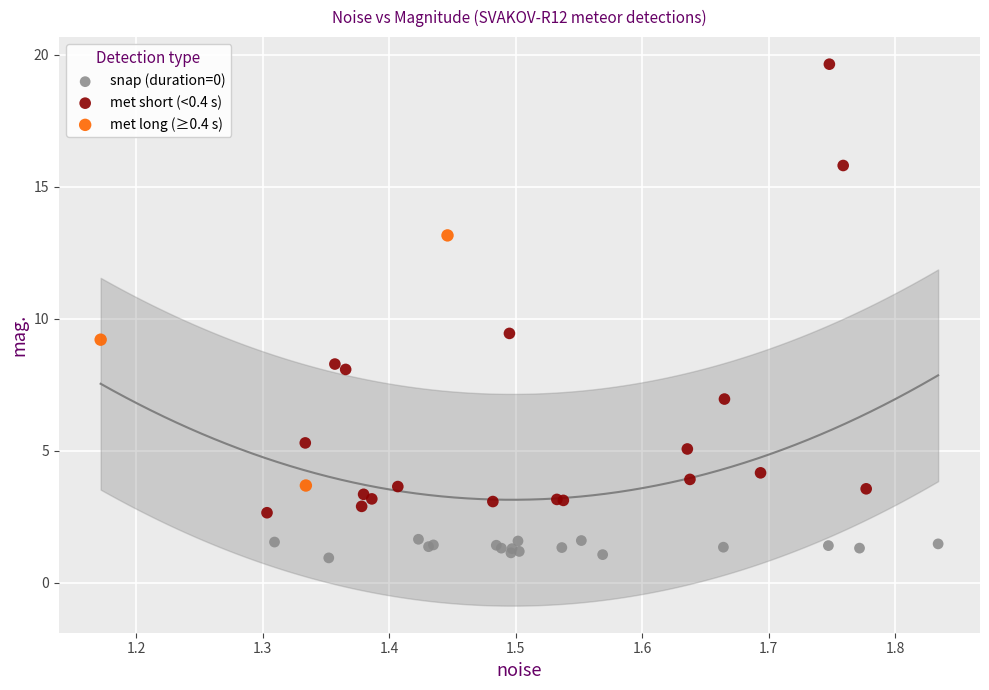

What are all the series names shown in the legend?

snap (duration=0), met short (<0.4 s), met long (≥0.4 s)